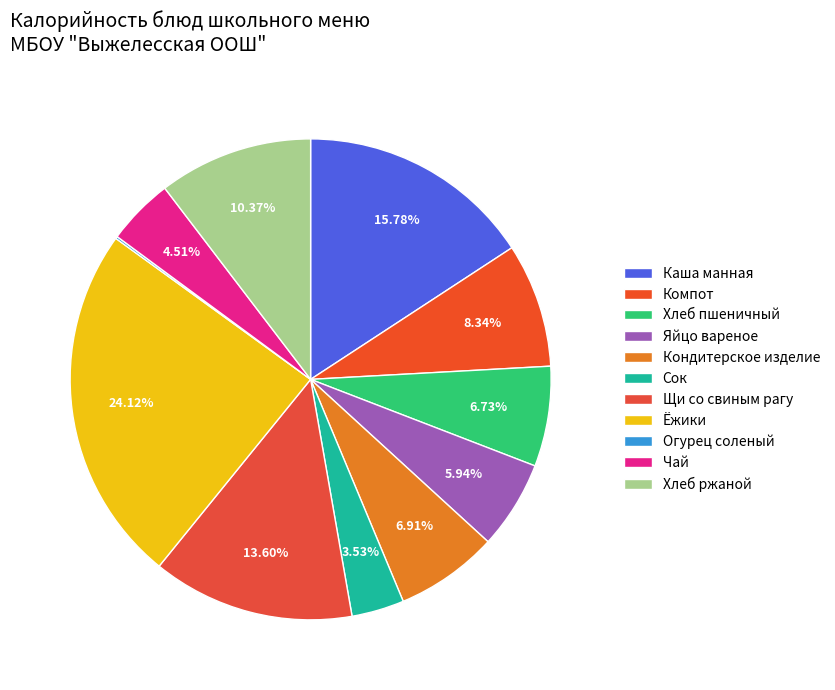

How many segments does this pie chart have?

11